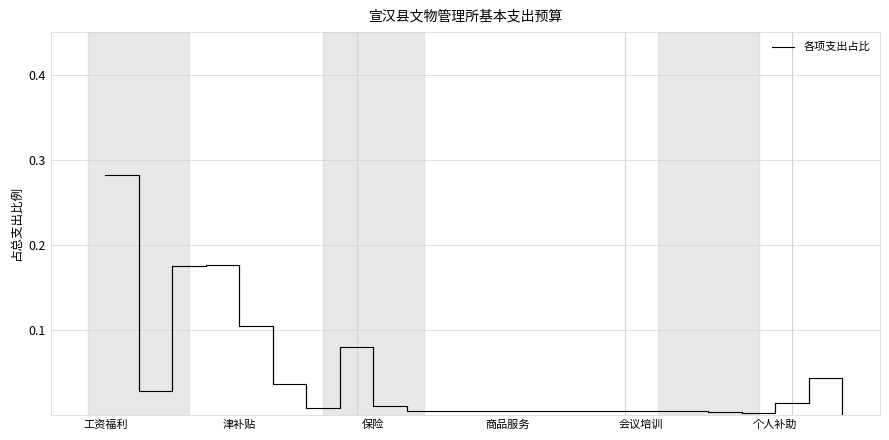

Reading right to left, transcribe all the data shown in this chart.

0.0	0.0	0.0	0.0	0.0	0.0	0.0	0.0	0.0	0.0	0.0	0.0	0.0	0.0	0.0	0.1	0.0	0.0	0.1	0.2	0.2	0.0	0.3